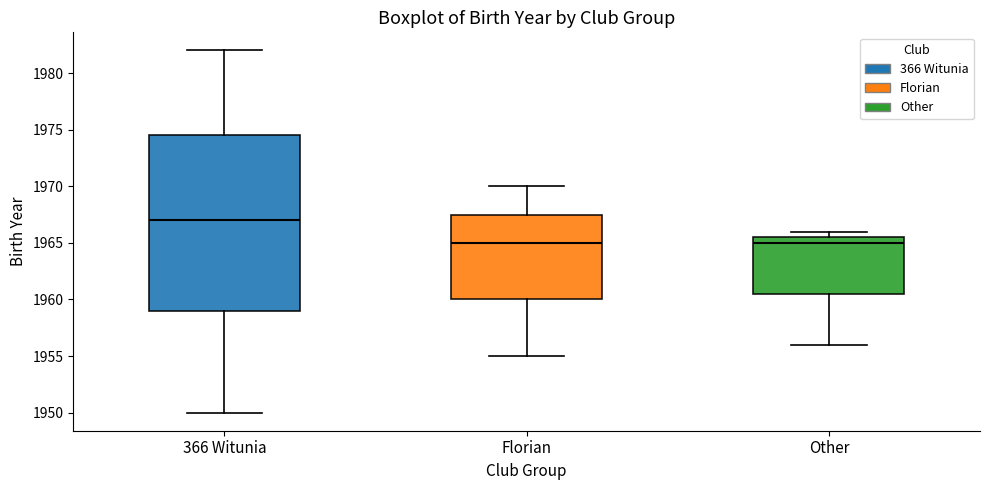

Reading left to right, transcribe this box plot: for each box, give where its median line is, the range the box spans, and where its two whiskers end, as read against the y-axis. The values are not printed on the chart, so give them approximately, as read against the axis.

366 Witunia: median 1967.0, box 1959.0 to 1974.5, whiskers 1950.0 to 1982.0
Florian: median 1965.0, box 1960.0 to 1967.5, whiskers 1955.0 to 1970.0
Other: median 1965.0, box 1960.5 to 1965.5, whiskers 1956.0 to 1966.0